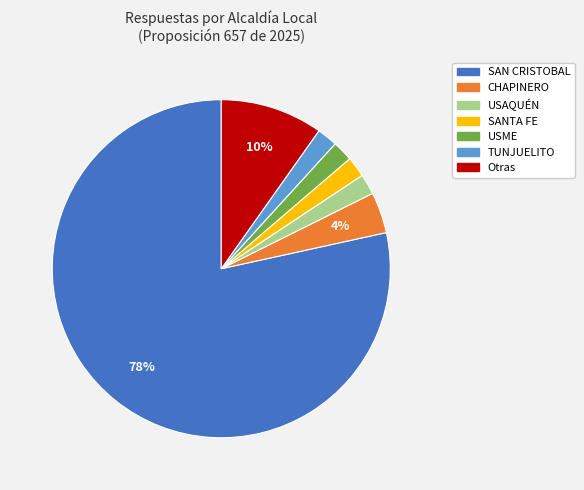

To the nearest percent, what is the average slice percentage?

14%